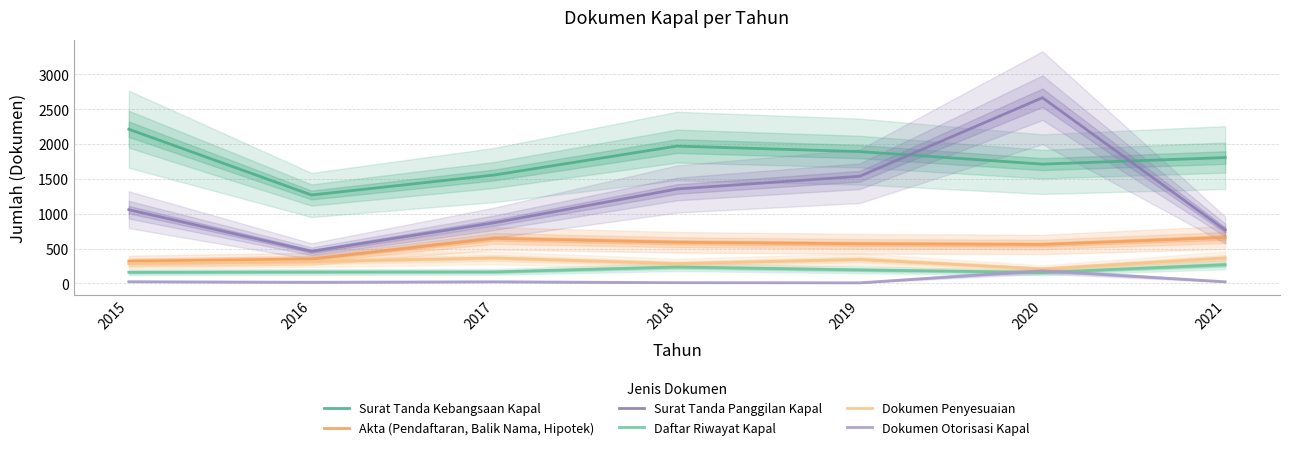

What value does the Dokumen Penyesuaian series have at 2018?

283